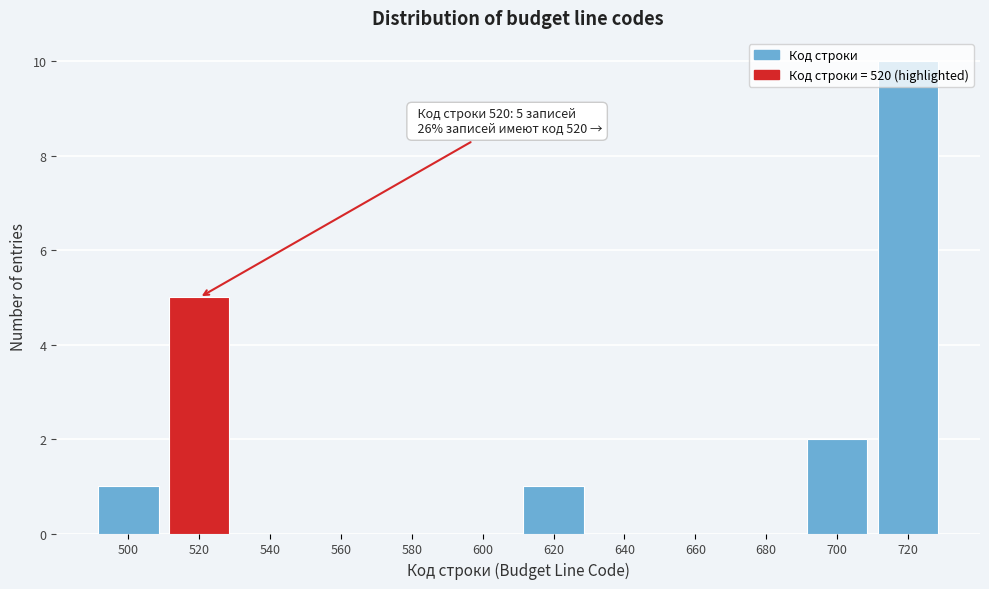

Which range on the x-axis has the tallest bar?

710 to 730